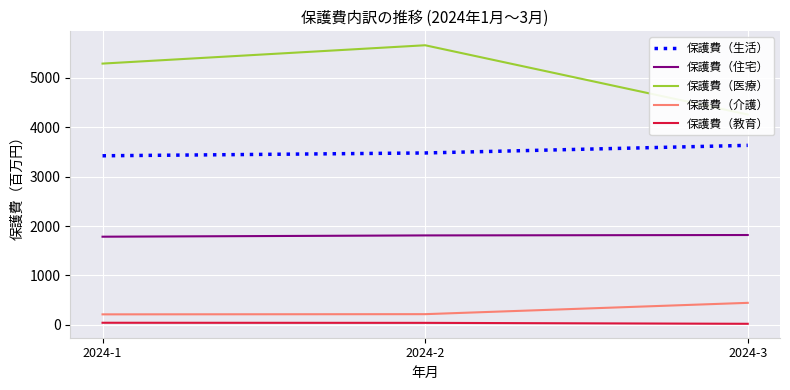

Which series changed the most between 2024-1 and 2024-3?

保護費（医療）